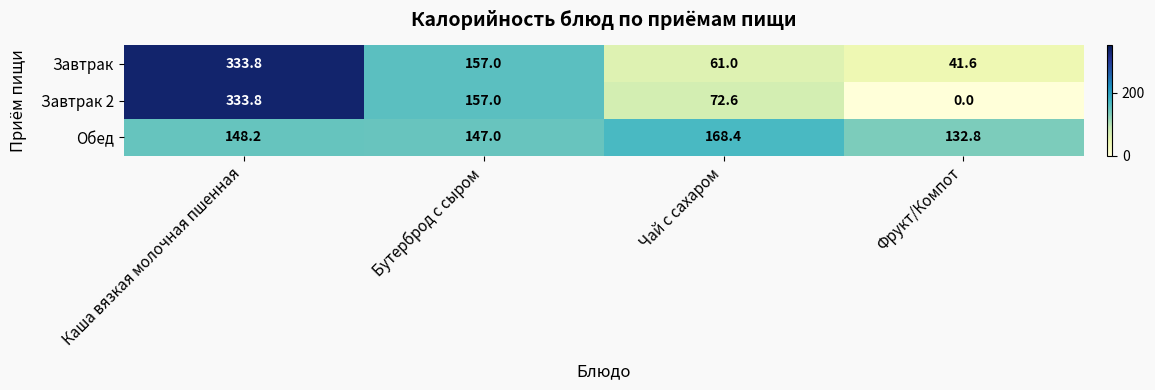

How many values in Завтрак 2 are above zero?

3